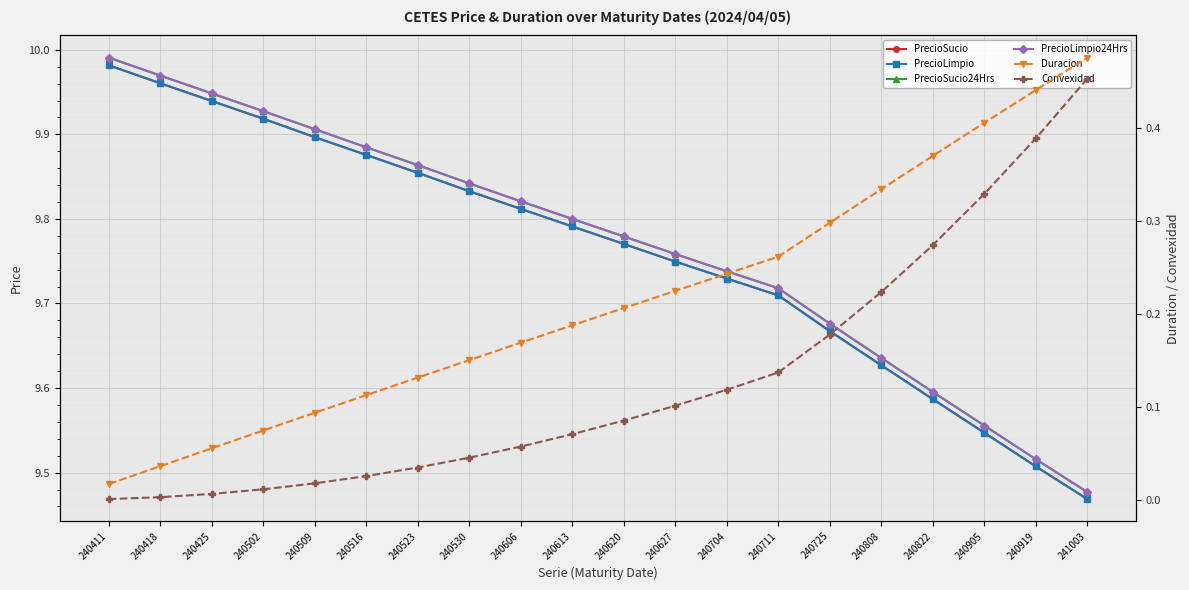

What is the difference between the maximum and minimum values in the PrecioLimpio series?

0.5